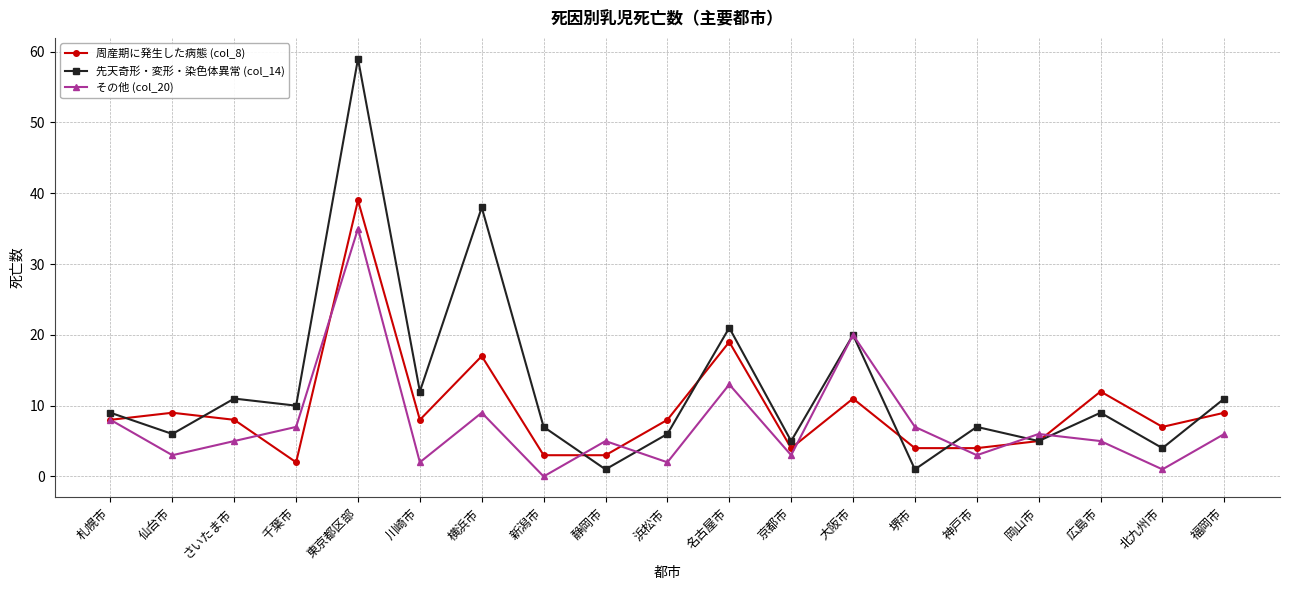

Does the chart display data point markers on the line(s)?

Yes